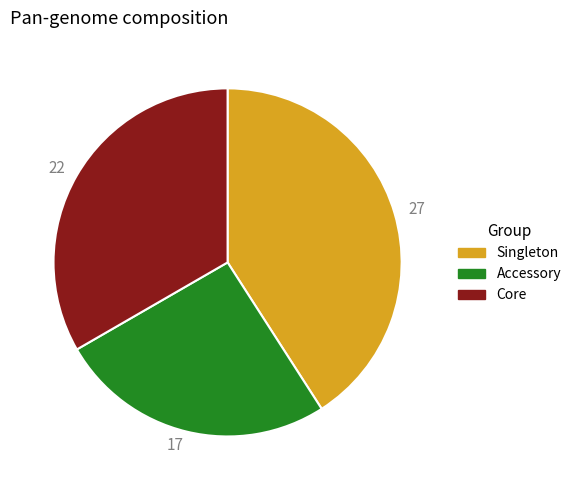

Approximately how many times larger is the value at Core compared to Accessory?

1.3